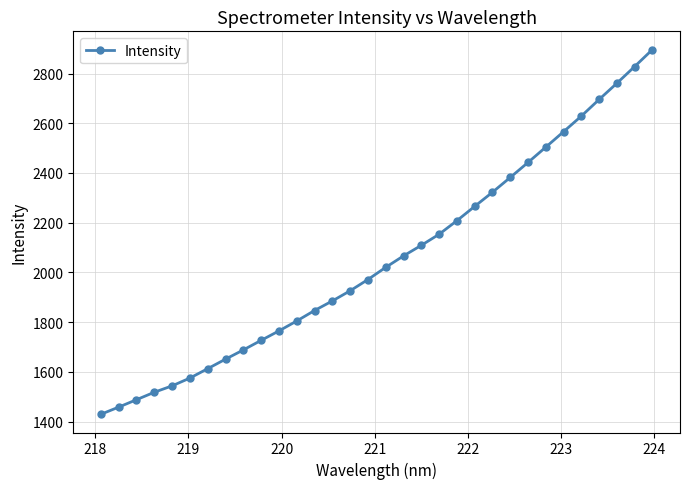

Does the chart display data point markers on the line(s)?

Yes